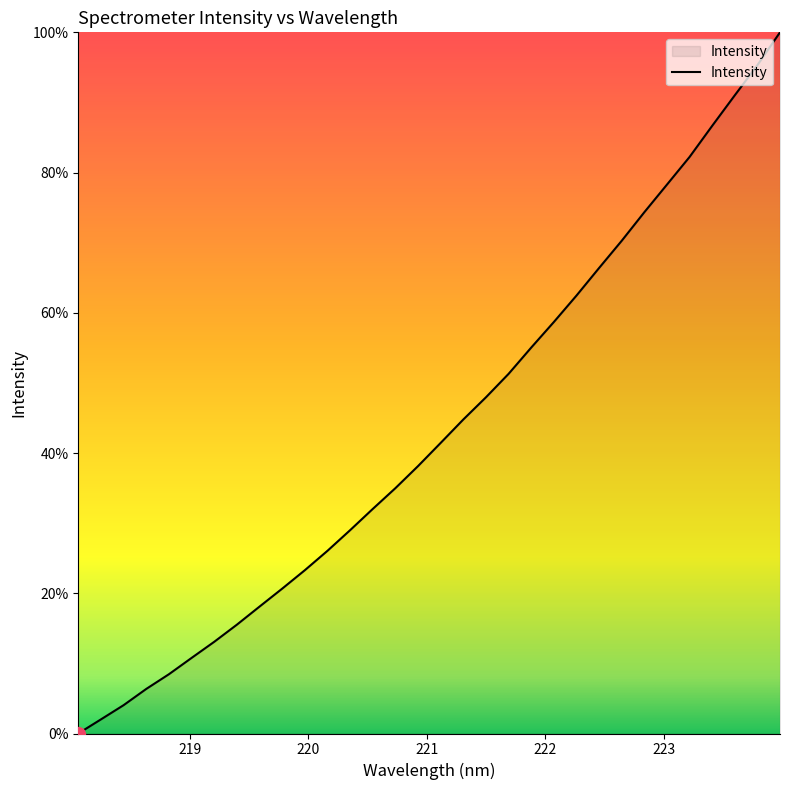

What is the greatest value displayed?

100.0